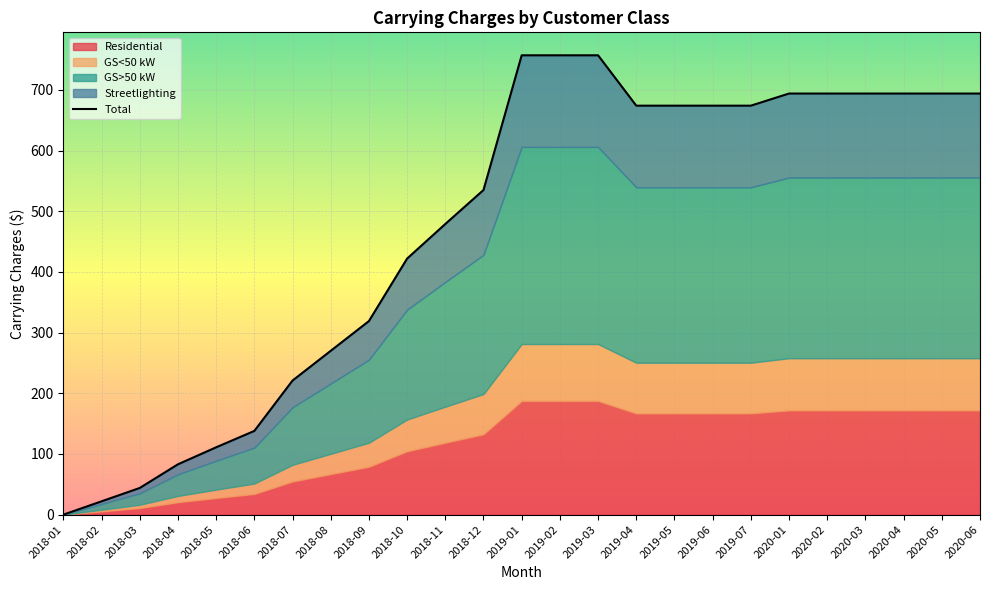

What is the sum of the values at 2019-03 and 2018-06?

895.0